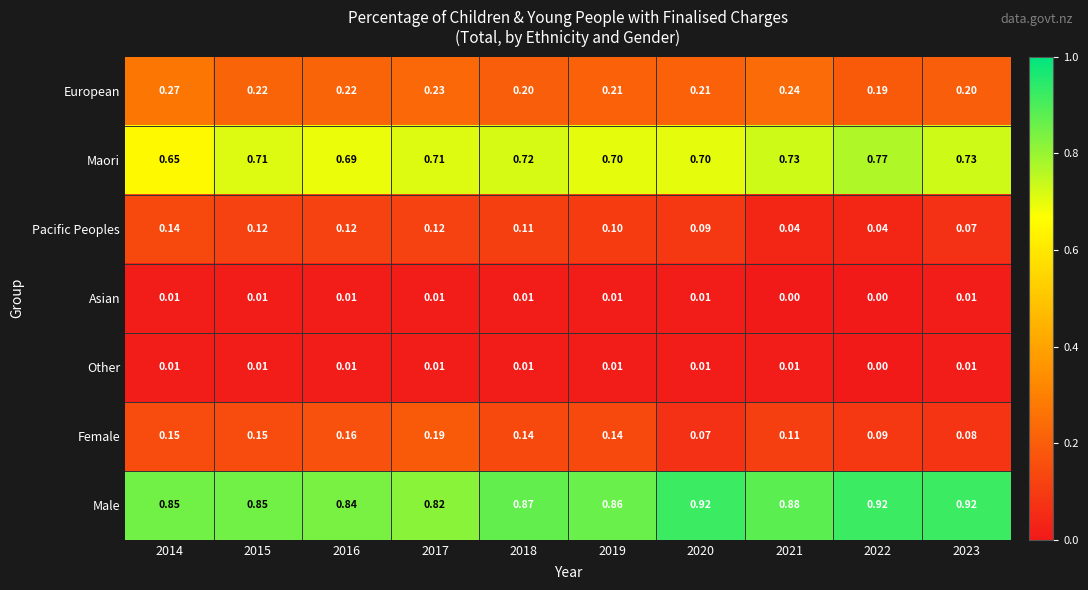

Between 2017 and 2023, which series saw the biggest shift?

Female